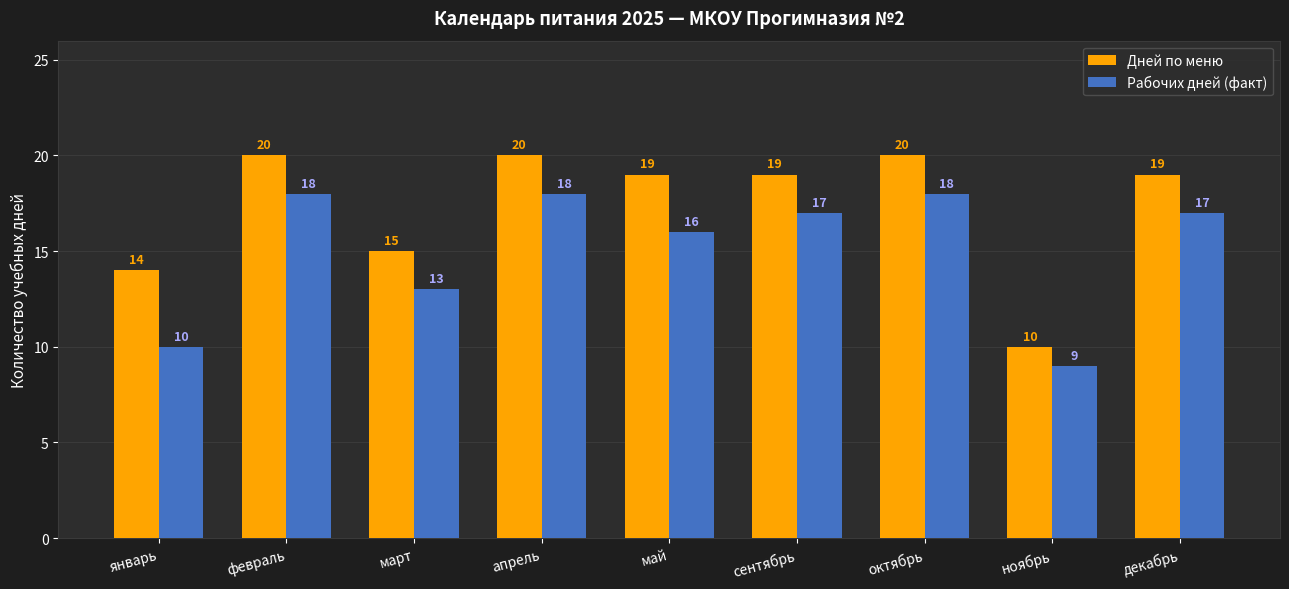

Which series has the largest total across all categories?

Дней по меню